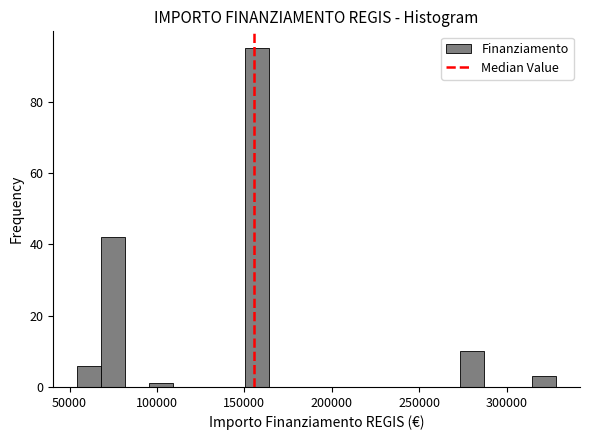

Around what value on the x-axis is the tallest bar? Give the approximate position of its centre, as read against the axis.

155000